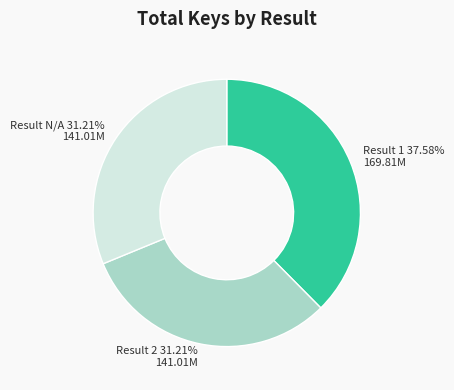

Is the sum of Result N/A 31.21% 141.01M and Result 1 37.58% 169.81M greater than half?

Yes